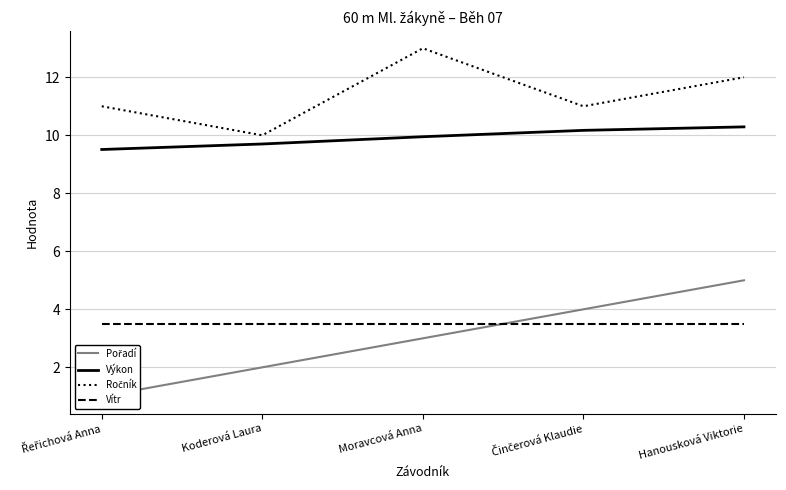

What is the approximate value of Ročník at Řeřichová Anna?

11.0